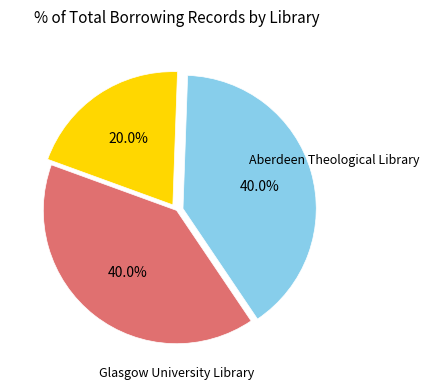

Is there any slice that represents more than half of the pie?

No